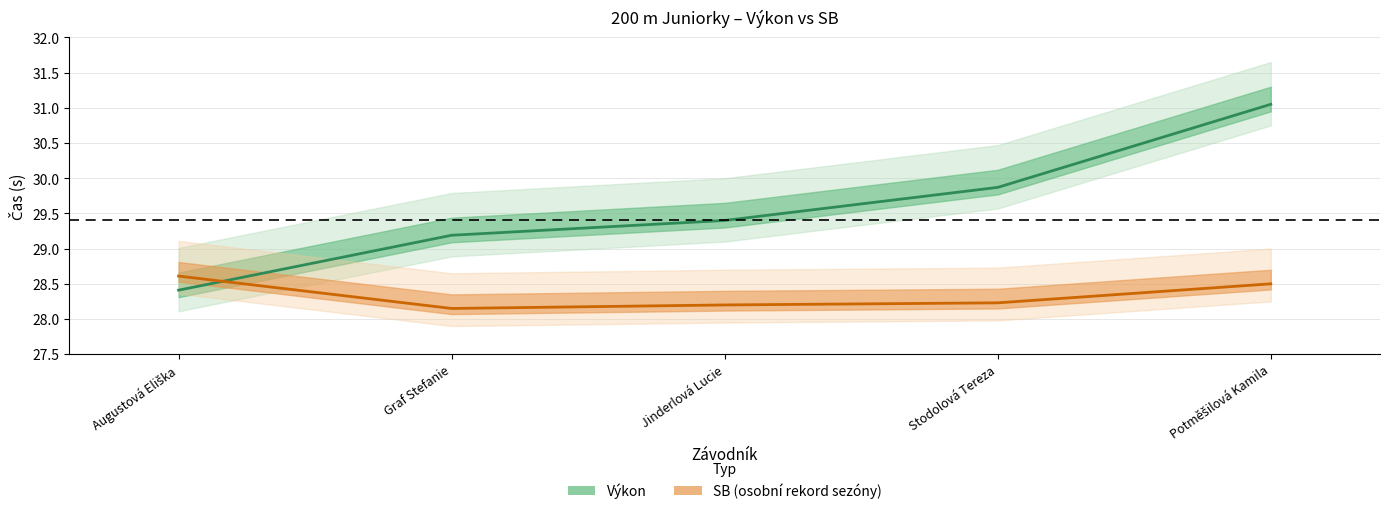

At which label is SB (osobní rekord sezóny) closest to 28?

Graf Stefanie